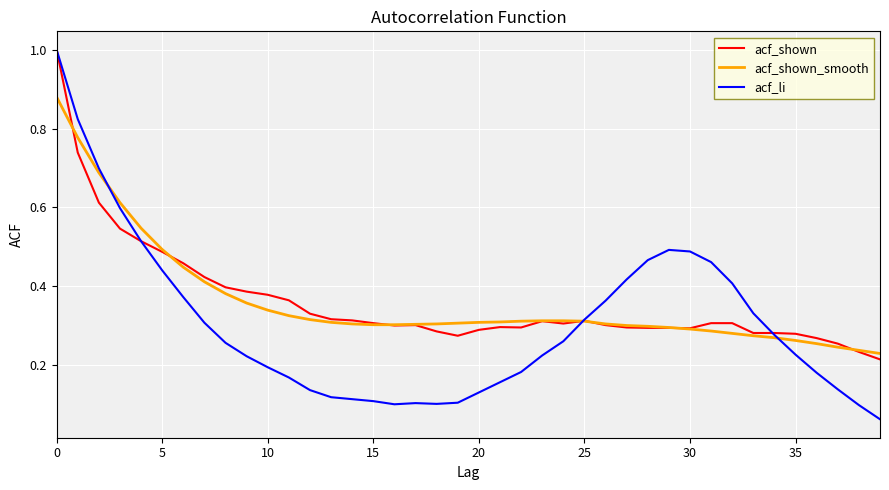

What is the maximum value for acf_shown?

1.0